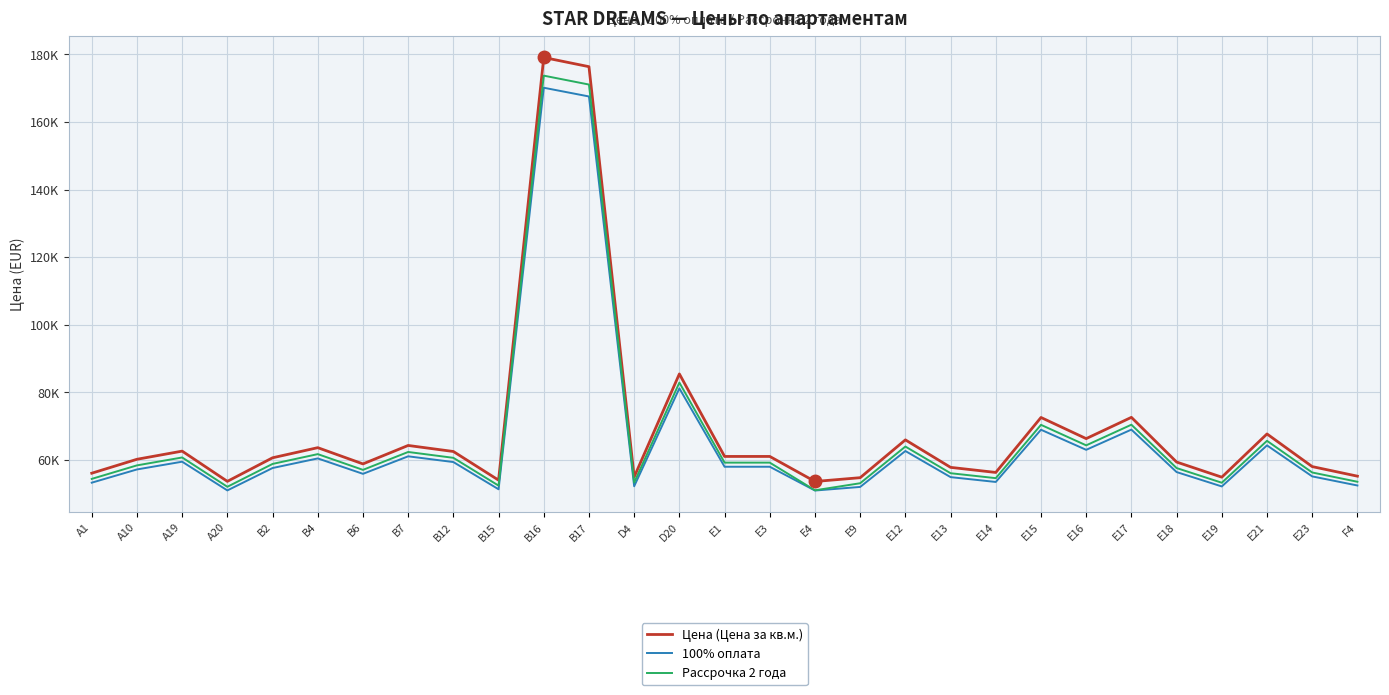

True or false: Цена (Цена за кв.м.) and 100% оплата cross at least once.

False